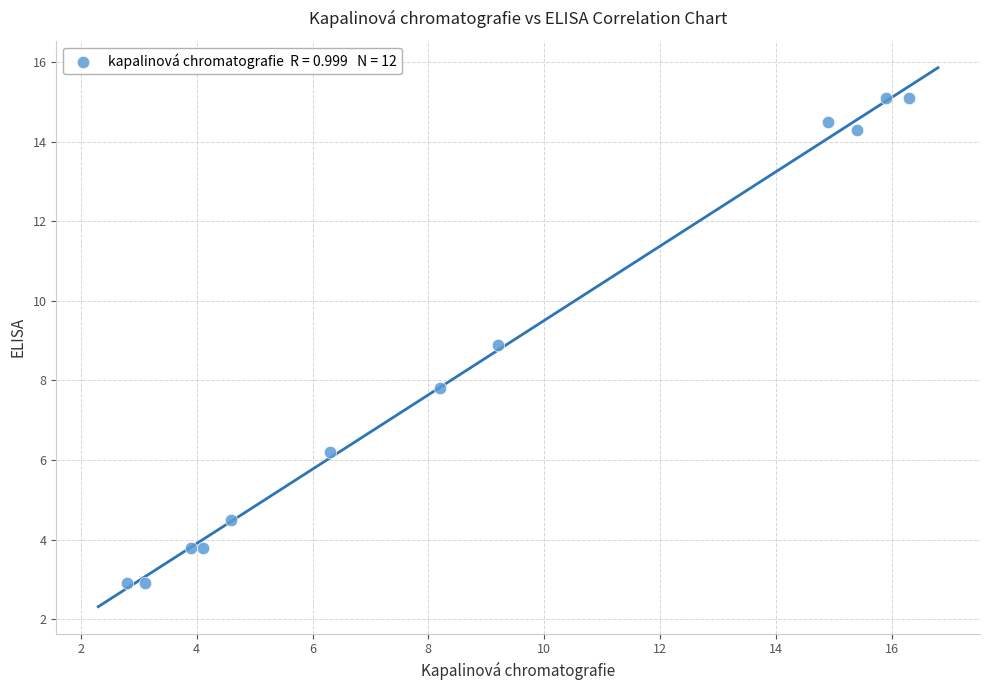

What is the range of X values (max minus min)?

13.5